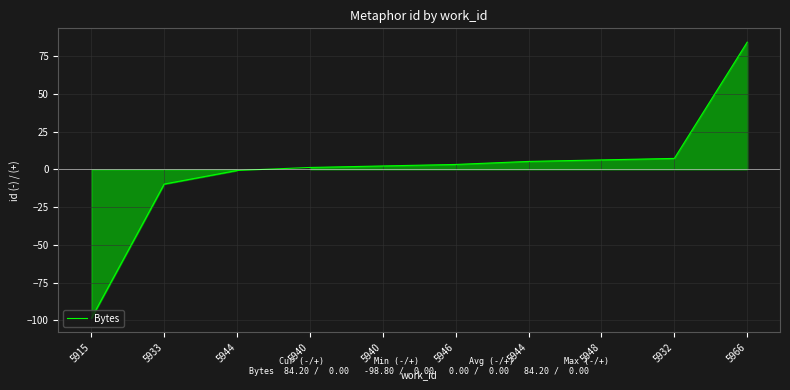

How many lines are shown in the chart?

1